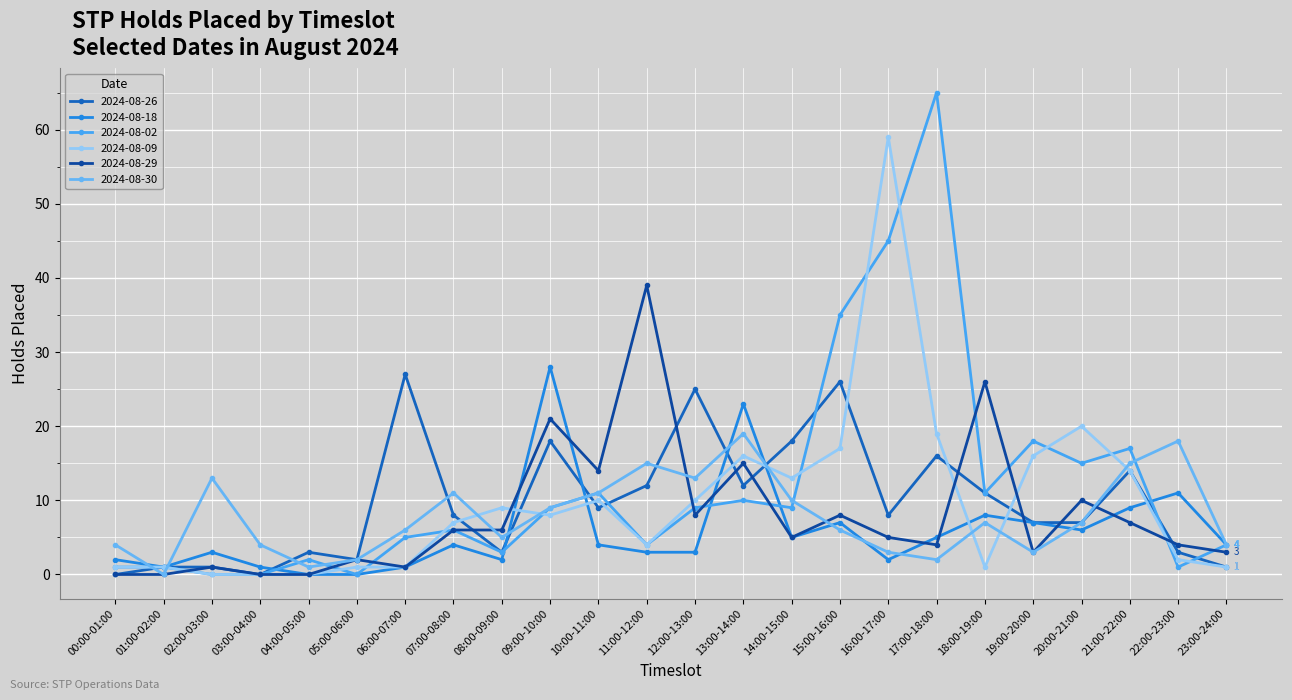

Does the chart have visible grid lines?

Yes